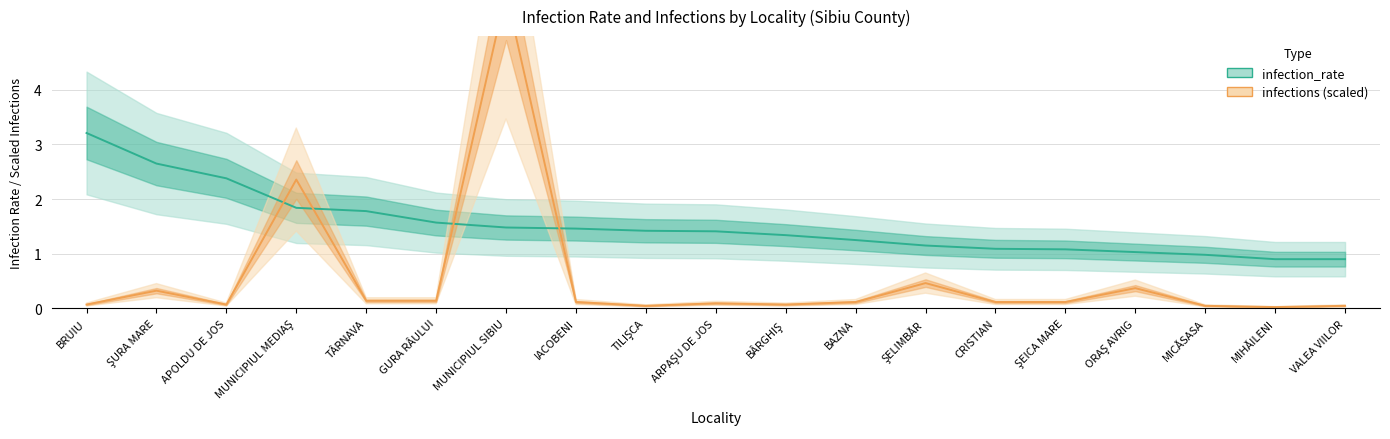

What is the label of the 14th point from the right?

GURA RÂULUI